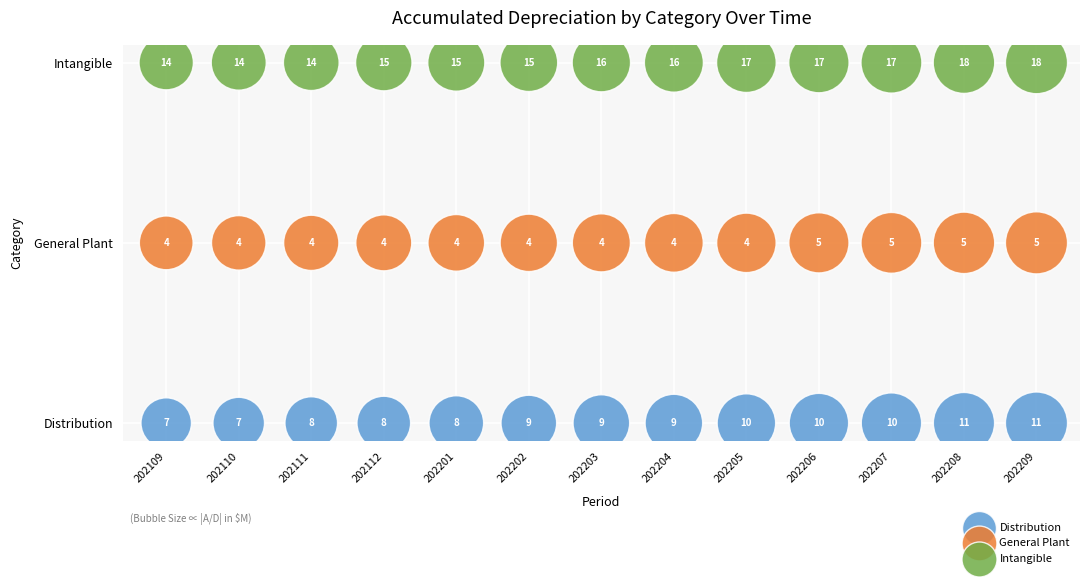

What are all the series names shown in the legend?

Distribution, General Plant, Intangible